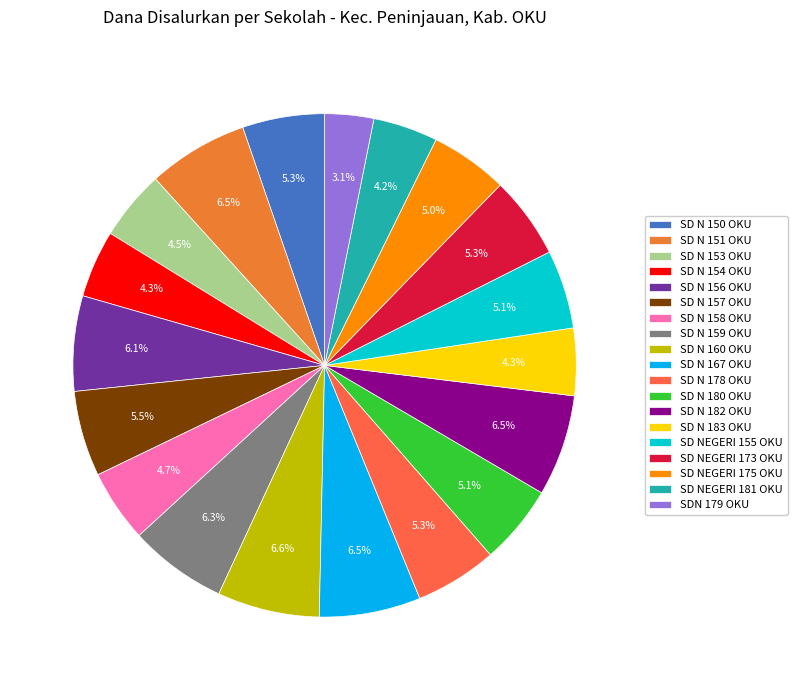

How many segments does this pie chart have?

19